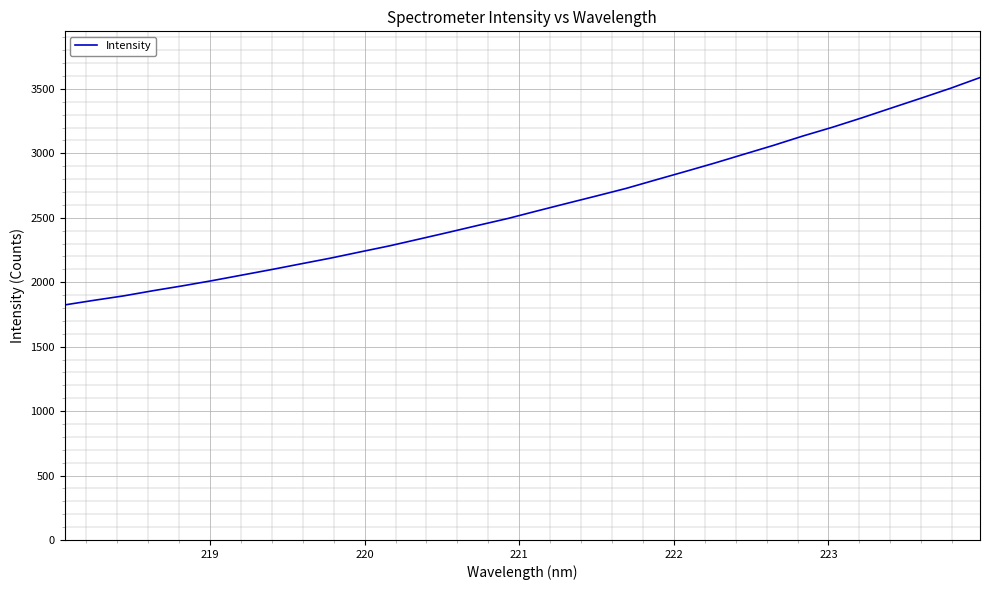

What is the minimum value shown in the chart?

1823.8